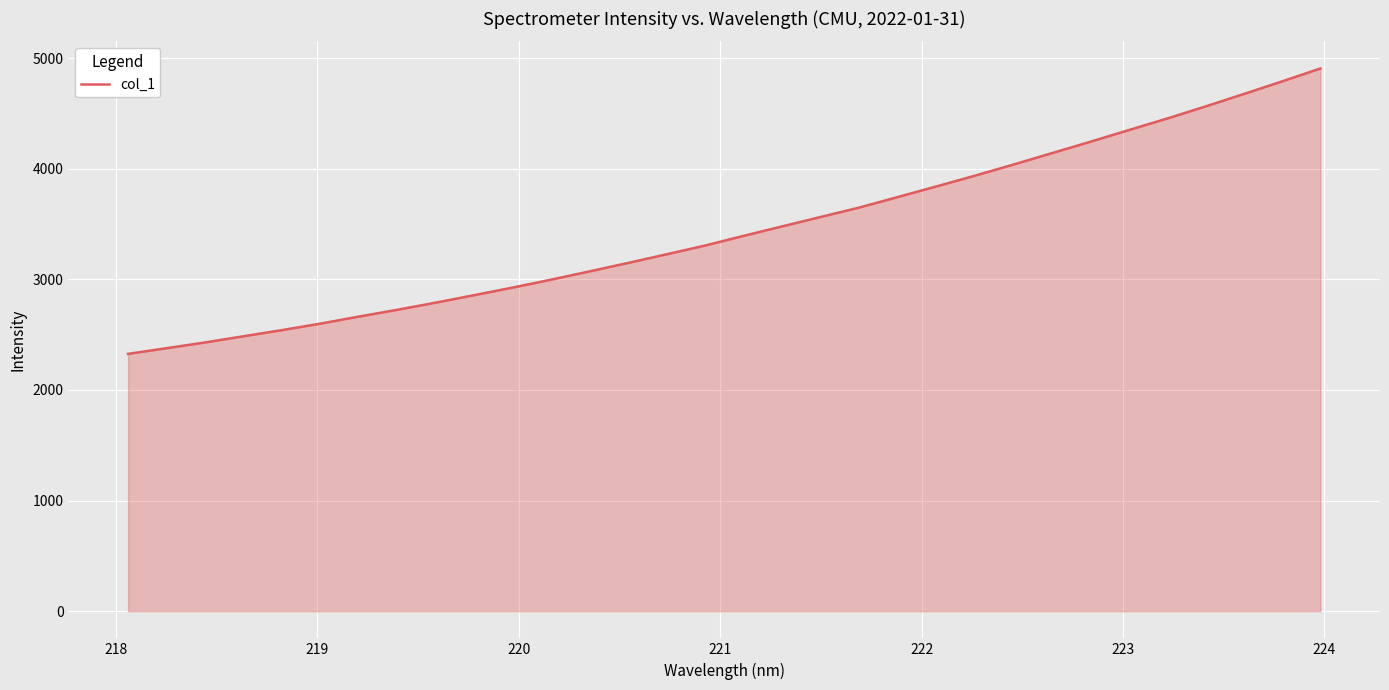

What is the greatest value displayed?

4905.5